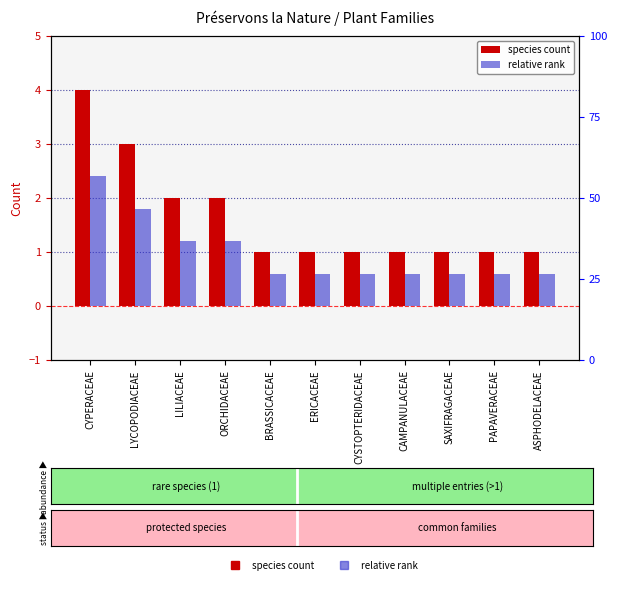

Reading left to right, extract all data points from this chart.

species count: 4.0	3.0	2.0	2.0	1.0	1.0	1.0	1.0	1.0	1.0	1.0
relative rank: 2.4	1.8	1.2	1.2	0.6	0.6	0.6	0.6	0.6	0.6	0.6